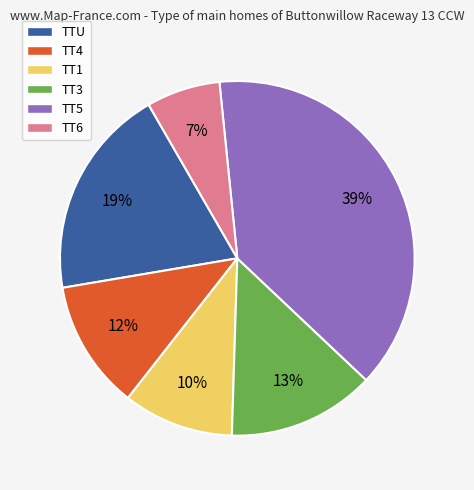

What percentage is the TT5 slice, to the nearest percent?

39%